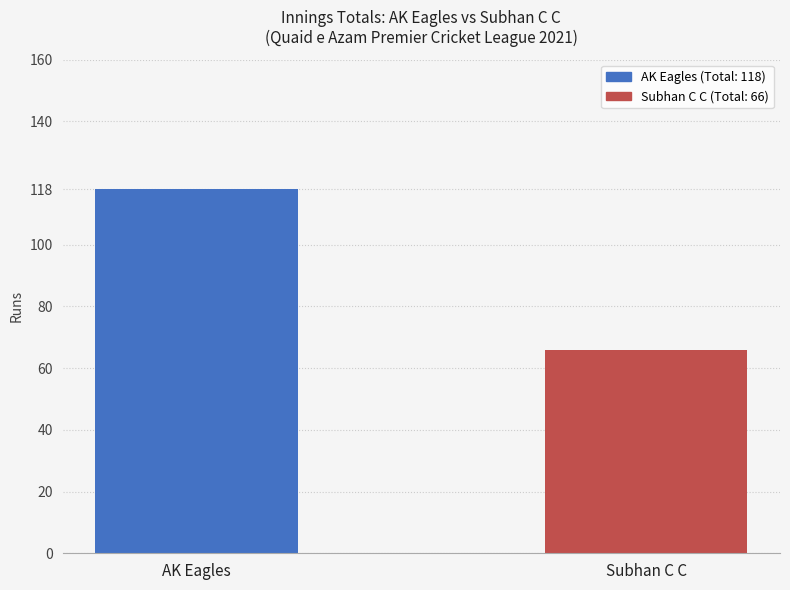

Are the bars horizontal?

No